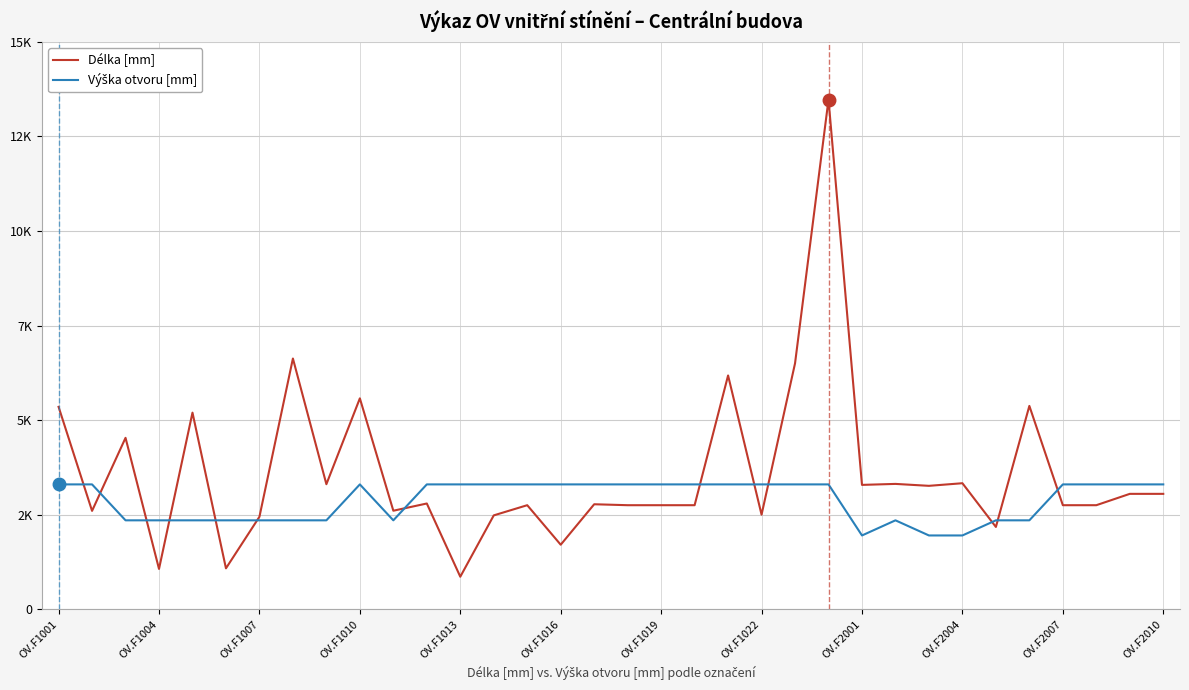

Does the chart display data point markers on the line(s)?

No